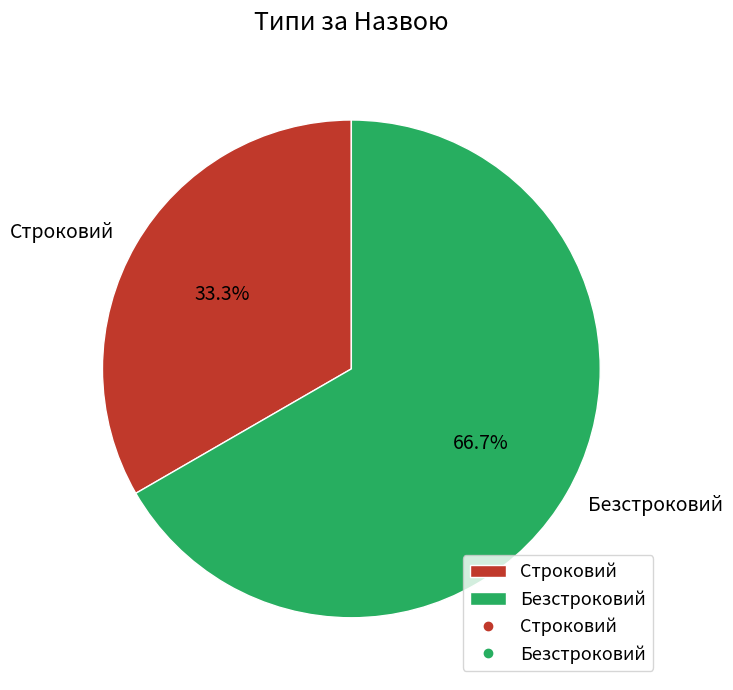

Count the number of slices in the pie.

2